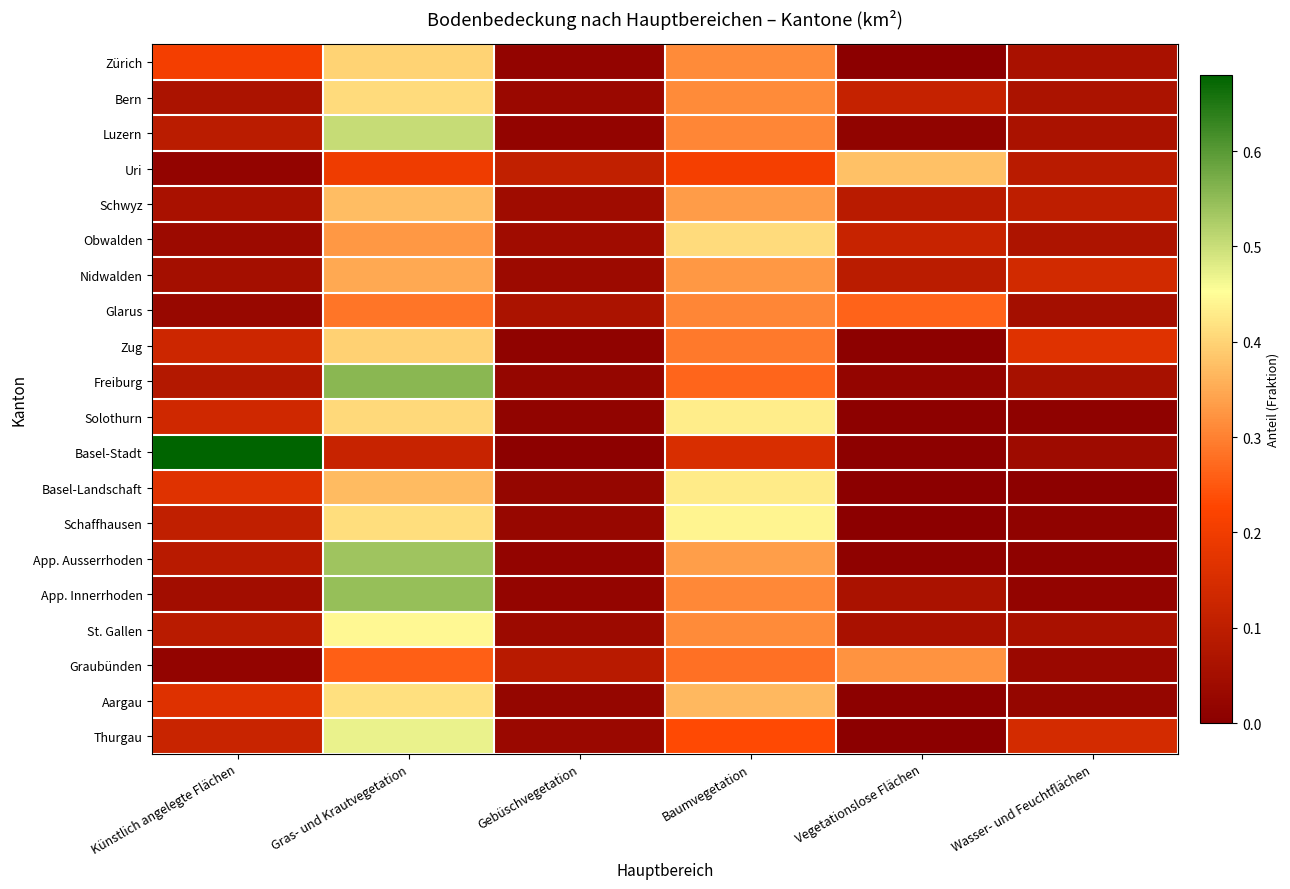

Reading left to right, extract all data points from this chart.

Zürich: Künstlich angelegte Flächen=0.2	Gras- und Krautvegetation=0.4	Gebüschvegetation=0.0	Baumvegetation=0.3	Vegetationslose Flächen=0.0	Wasser- und Feuchtflächen=0.1
Bern: Künstlich angelegte Flächen=0.1	Gras- und Krautvegetation=0.4	Gebüschvegetation=0.0	Baumvegetation=0.3	Vegetationslose Flächen=0.1	Wasser- und Feuchtflächen=0.1
Luzern: Künstlich angelegte Flächen=0.1	Gras- und Krautvegetation=0.5	Gebüschvegetation=0.0	Baumvegetation=0.3	Vegetationslose Flächen=0.0	Wasser- und Feuchtflächen=0.1
Uri: Künstlich angelegte Flächen=0.0	Gras- und Krautvegetation=0.2	Gebüschvegetation=0.1	Baumvegetation=0.2	Vegetationslose Flächen=0.4	Wasser- und Feuchtflächen=0.1
Schwyz: Künstlich angelegte Flächen=0.1	Gras- und Krautvegetation=0.4	Gebüschvegetation=0.0	Baumvegetation=0.3	Vegetationslose Flächen=0.1	Wasser- und Feuchtflächen=0.1
Obwalden: Künstlich angelegte Flächen=0.0	Gras- und Krautvegetation=0.3	Gebüschvegetation=0.0	Baumvegetation=0.4	Vegetationslose Flächen=0.1	Wasser- und Feuchtflächen=0.1
Nidwalden: Künstlich angelegte Flächen=0.1	Gras- und Krautvegetation=0.3	Gebüschvegetation=0.0	Baumvegetation=0.3	Vegetationslose Flächen=0.1	Wasser- und Feuchtflächen=0.1
Glarus: Künstlich angelegte Flächen=0.0	Gras- und Krautvegetation=0.3	Gebüschvegetation=0.1	Baumvegetation=0.3	Vegetationslose Flächen=0.3	Wasser- und Feuchtflächen=0.1
Zug: Künstlich angelegte Flächen=0.1	Gras- und Krautvegetation=0.4	Gebüschvegetation=0.0	Baumvegetation=0.3	Vegetationslose Flächen=0.0	Wasser- und Feuchtflächen=0.2
Freiburg: Künstlich angelegte Flächen=0.1	Gras- und Krautvegetation=0.6	Gebüschvegetation=0.0	Baumvegetation=0.3	Vegetationslose Flächen=0.0	Wasser- und Feuchtflächen=0.1
Solothurn: Künstlich angelegte Flächen=0.1	Gras- und Krautvegetation=0.4	Gebüschvegetation=0.0	Baumvegetation=0.4	Vegetationslose Flächen=0.0	Wasser- und Feuchtflächen=0.0
Basel-Stadt: Künstlich angelegte Flächen=0.7	Gras- und Krautvegetation=0.1	Gebüschvegetation=0.0	Baumvegetation=0.2	Vegetationslose Flächen=0.0	Wasser- und Feuchtflächen=0.0
Basel-Landschaft: Künstlich angelegte Flächen=0.2	Gras- und Krautvegetation=0.4	Gebüschvegetation=0.0	Baumvegetation=0.4	Vegetationslose Flächen=0.0	Wasser- und Feuchtflächen=0.0
Schaffhausen: Künstlich angelegte Flächen=0.1	Gras- und Krautvegetation=0.4	Gebüschvegetation=0.0	Baumvegetation=0.4	Vegetationslose Flächen=0.0	Wasser- und Feuchtflächen=0.0
App. Ausserrhoden: Künstlich angelegte Flächen=0.1	Gras- und Krautvegetation=0.5	Gebüschvegetation=0.0	Baumvegetation=0.3	Vegetationslose Flächen=0.0	Wasser- und Feuchtflächen=0.0
App. Innerrhoden: Künstlich angelegte Flächen=0.0	Gras- und Krautvegetation=0.5	Gebüschvegetation=0.0	Baumvegetation=0.3	Vegetationslose Flächen=0.1	Wasser- und Feuchtflächen=0.0
St. Gallen: Künstlich angelegte Flächen=0.1	Gras- und Krautvegetation=0.4	Gebüschvegetation=0.0	Baumvegetation=0.3	Vegetationslose Flächen=0.1	Wasser- und Feuchtflächen=0.1
Graubünden: Künstlich angelegte Flächen=0.0	Gras- und Krautvegetation=0.3	Gebüschvegetation=0.1	Baumvegetation=0.3	Vegetationslose Flächen=0.3	Wasser- und Feuchtflächen=0.0
Aargau: Künstlich angelegte Flächen=0.2	Gras- und Krautvegetation=0.4	Gebüschvegetation=0.0	Baumvegetation=0.4	Vegetationslose Flächen=0.0	Wasser- und Feuchtflächen=0.0
Thurgau: Künstlich angelegte Flächen=0.1	Gras- und Krautvegetation=0.5	Gebüschvegetation=0.0	Baumvegetation=0.2	Vegetationslose Flächen=0.0	Wasser- und Feuchtflächen=0.1